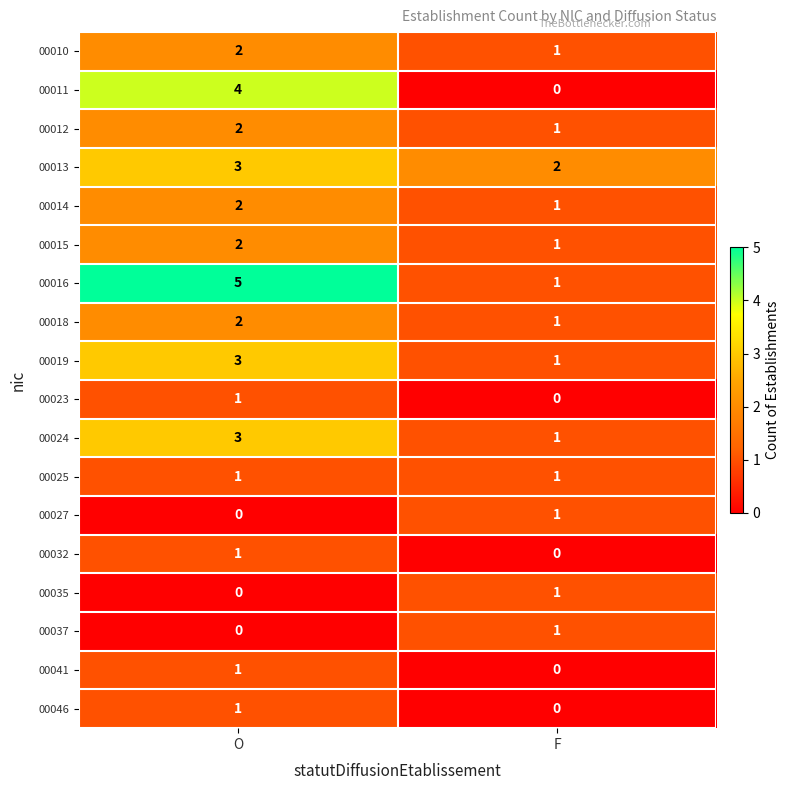

What is the greatest value displayed?

5